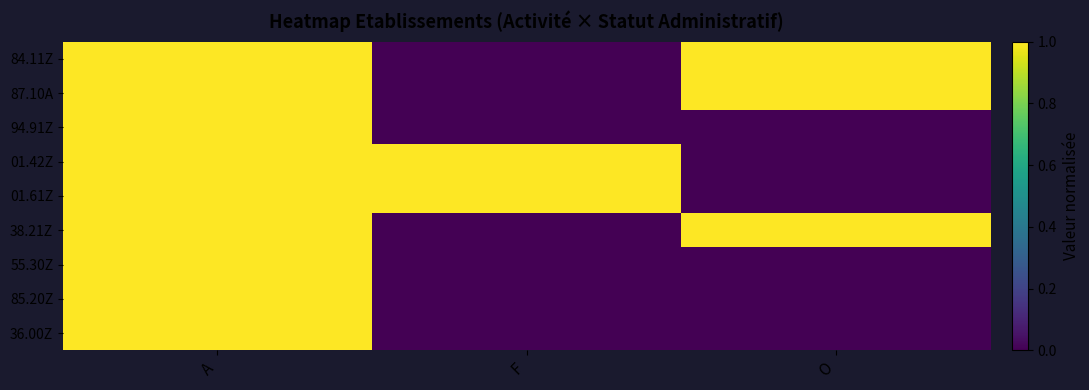

At which category is the sum across all series the highest?

A